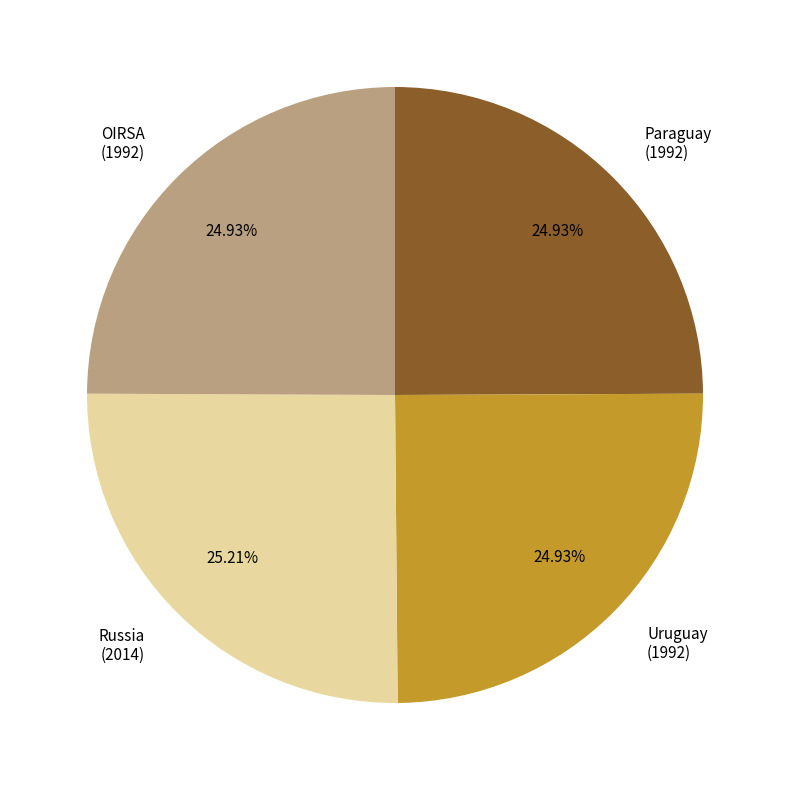

Do OIRSA (1992) and Paraguay (1992) together represent more than half of the pie?

No